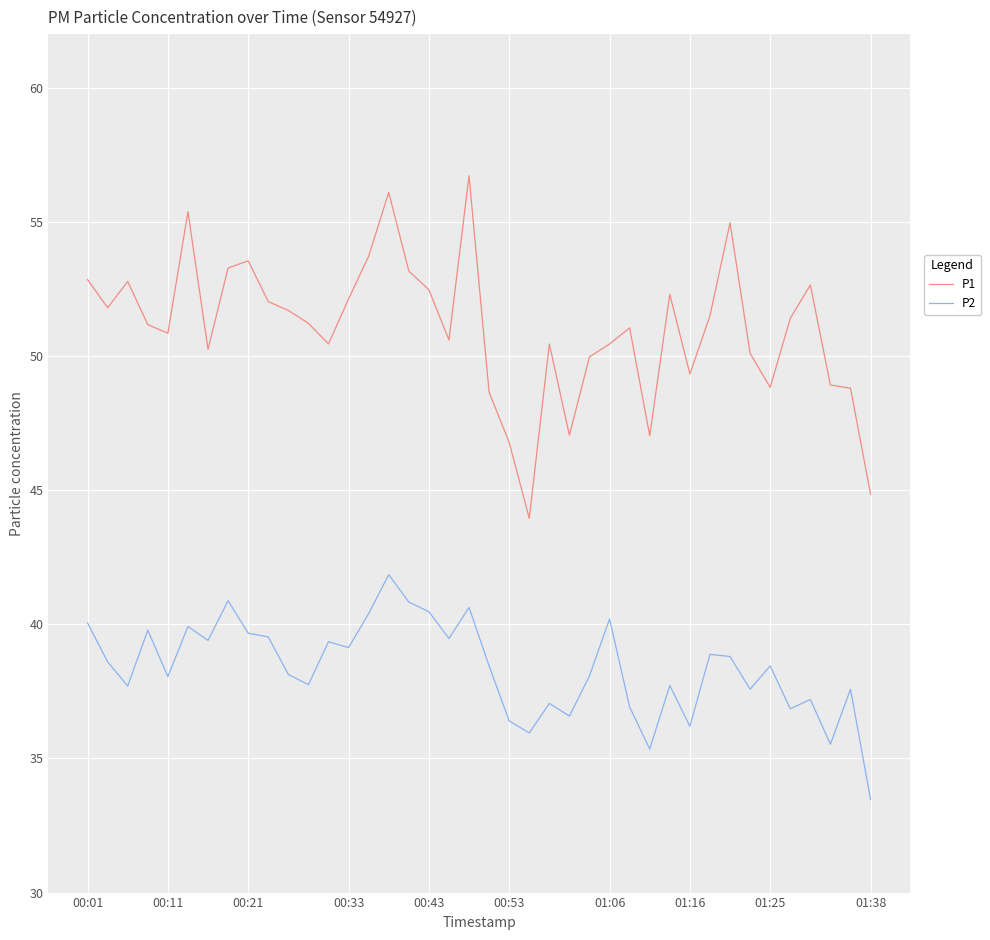

Rank the series by their average value, from highest to lowest.

P1, P2